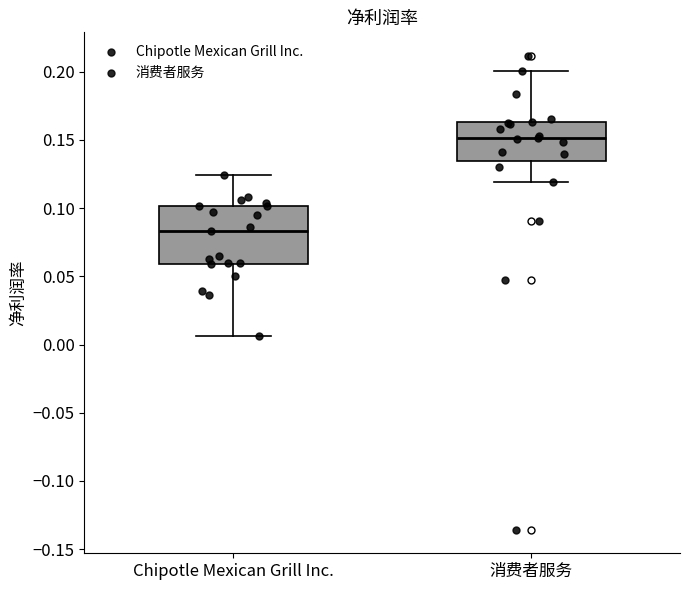

Where does the median line of the box for 消费者服务 sit on the y-axis? The values are not printed on the chart, so give them approximately, as read against the axis.

0.150